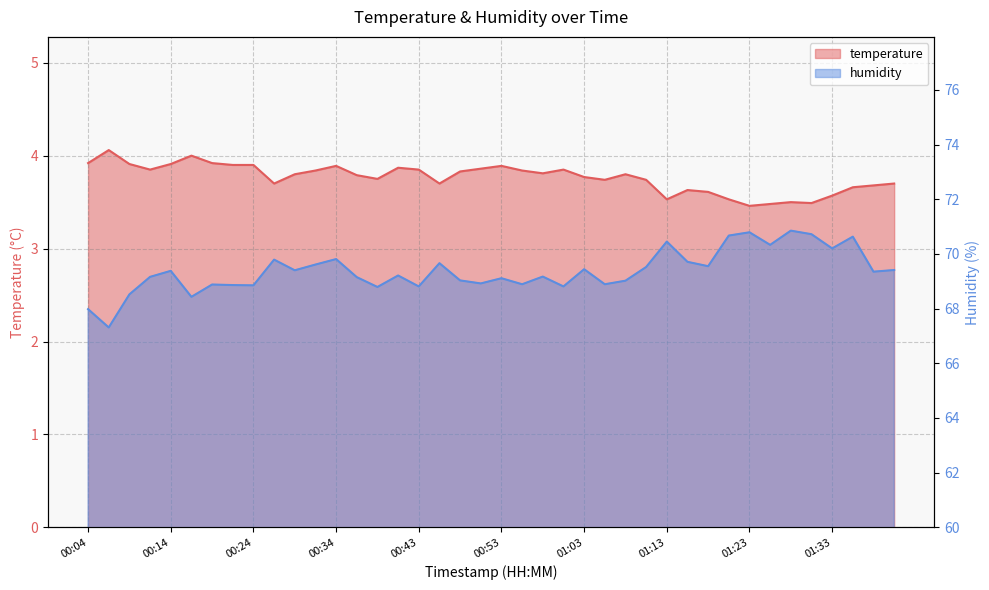

True or false: temperature has a value of 3.8 at 00:31.

True